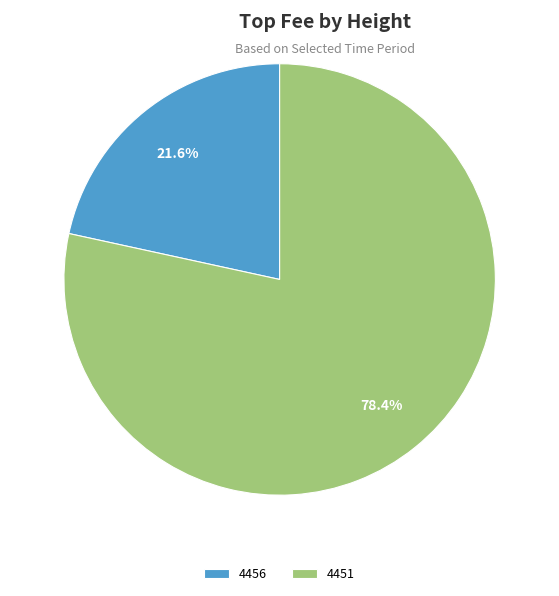

What is the largest slice in the pie chart?

4451